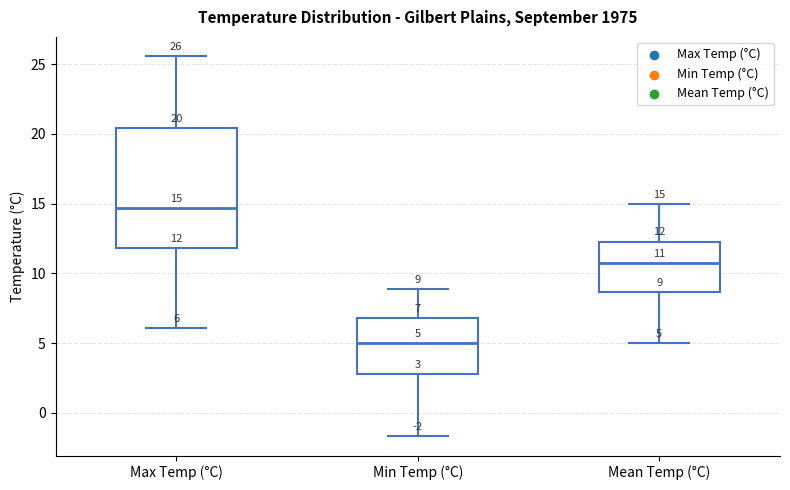

Which box's median line is the highest?

Max Temp (°C)